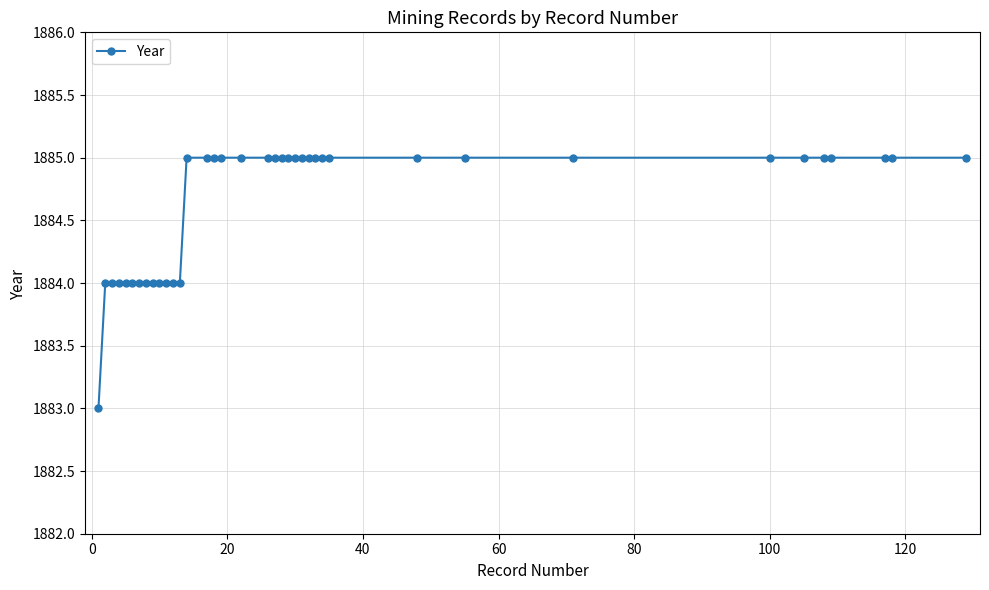

What is the average value?

1885